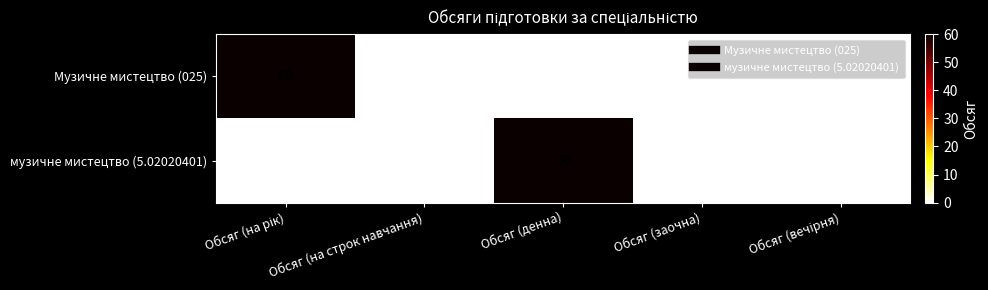

What is the difference between the музичне мистецтво (5.02020401) values at Обсяг (денна) and Обсяг (на строк навчання)?

60